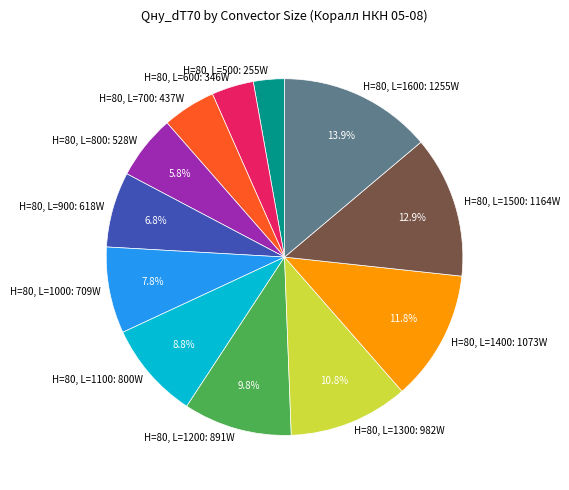

To the nearest percent, what is the difference between the H=80, L=800 and H=80, L=1600 slice percentages?

8%